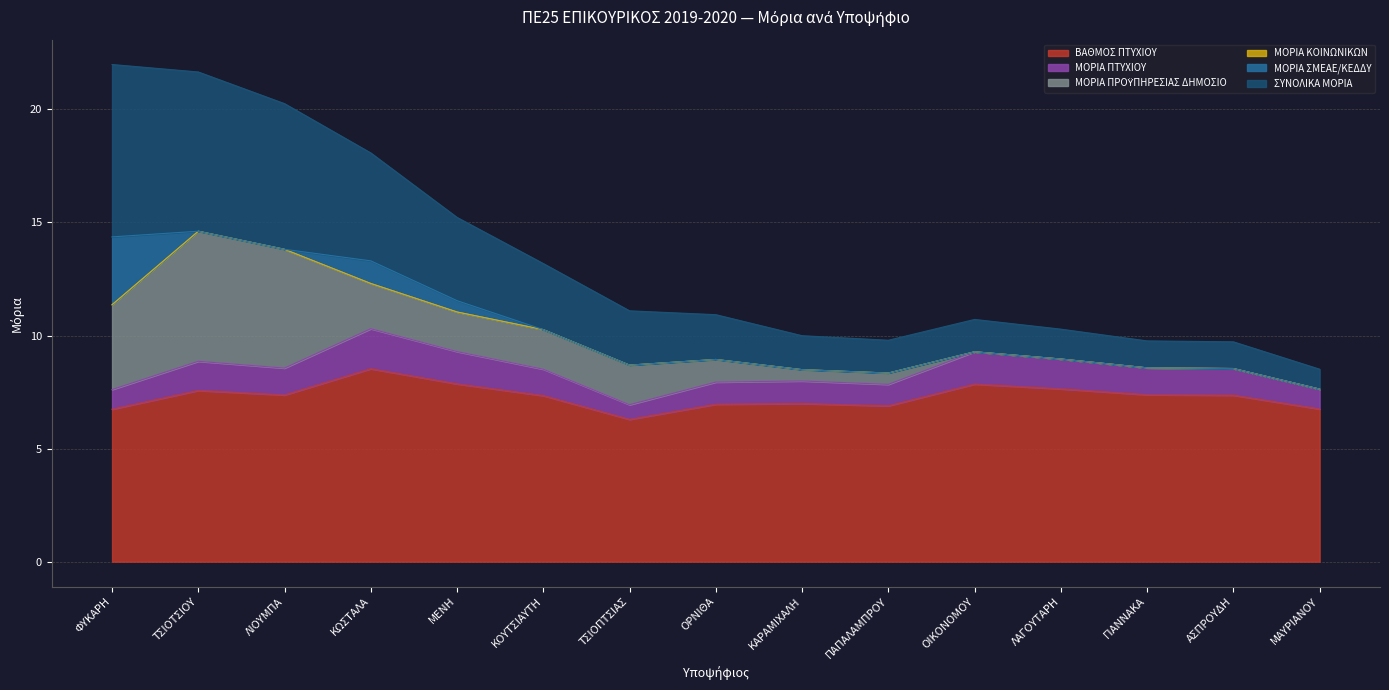

The value of ΒΑΘΜΟΣ ΠΤΥΧΙΟΥ at ΜΑΥΡΙΑΝΟΥ is 4.3. True or false?

False